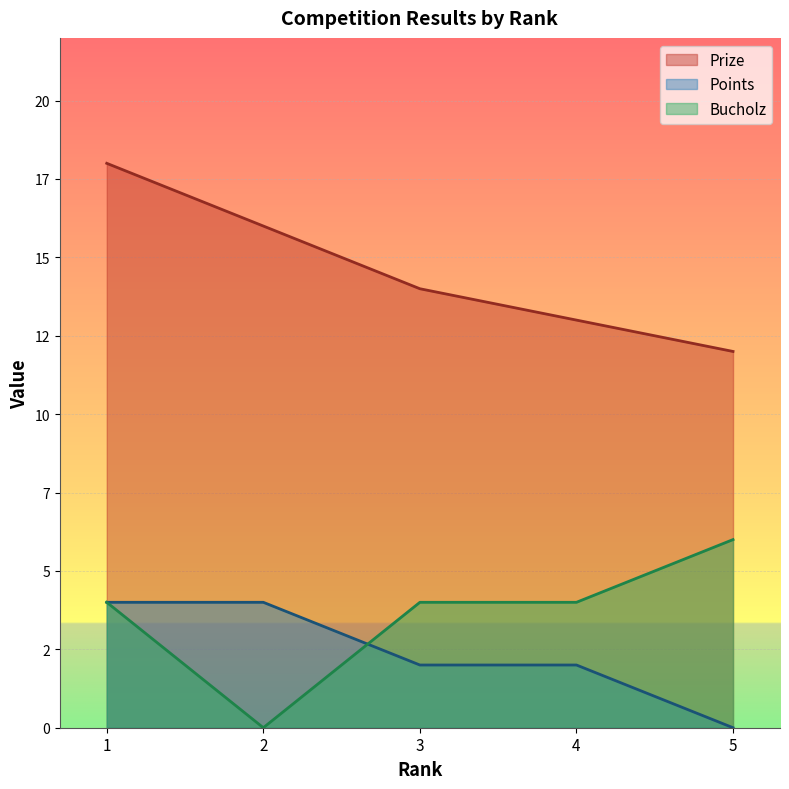

How many data points in Points are less than 2?

1